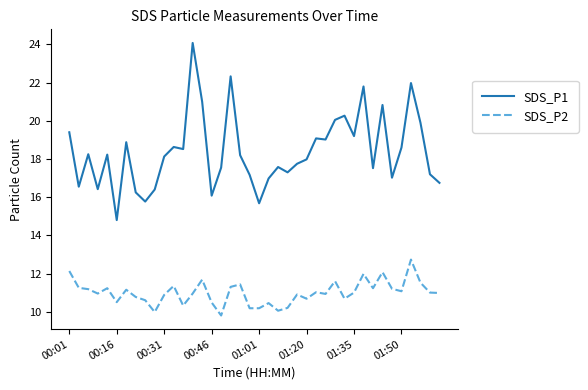

Which series has the widest spread of values?

SDS_P1